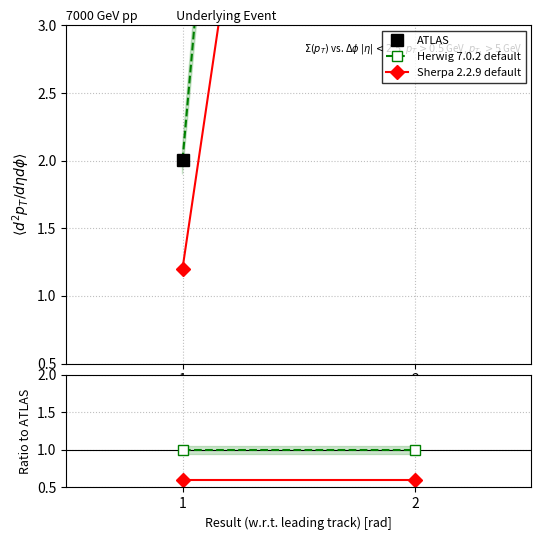

What is the sum of the Herwig 7.0.2 default values at 1 and 2?

2.0